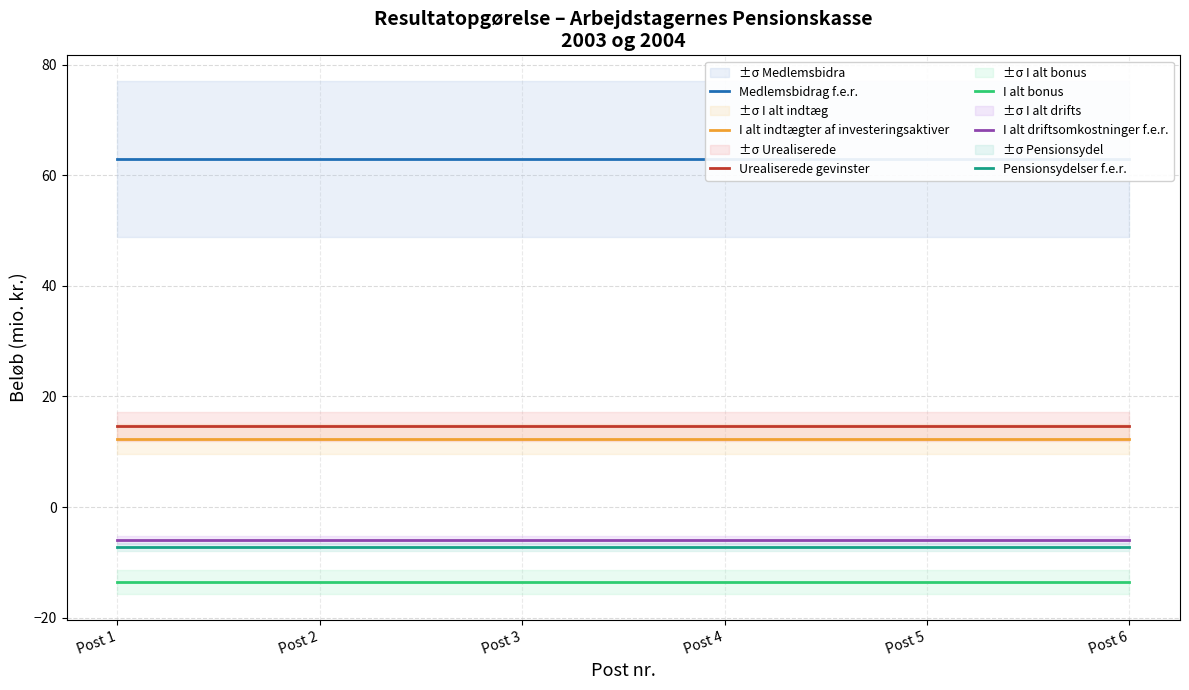

What are all the series names shown in the legend?

Medlemsbidrag f.e.r., I alt indtægter af investeringsaktiver, Urealiserede gevinster, I alt bonus, I alt driftsomkostninger f.e.r., Pensionsydelser f.e.r.